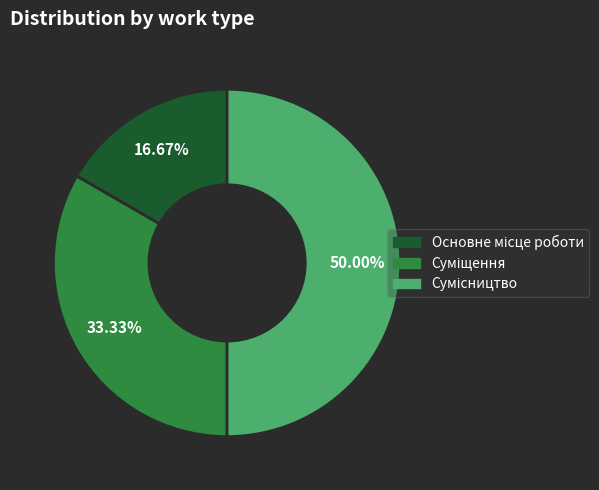

Which slice is the largest?

Сумісництво